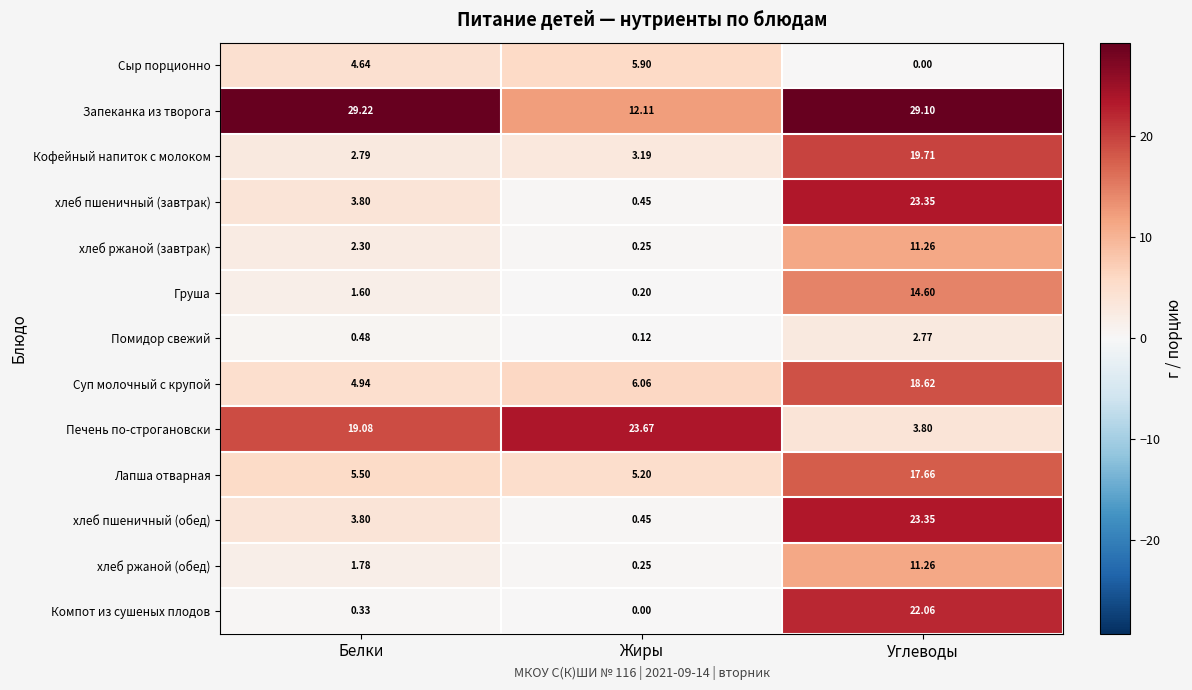

Which category has the lowest value in the хлеб ржаной (завтрак) series?

Жиры